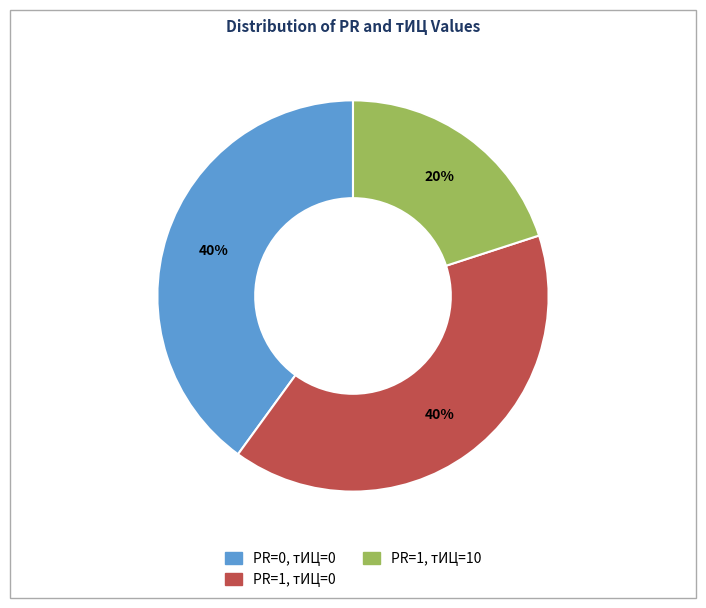

To the nearest percent, what is the difference between the largest and smallest slice percentages?

20%